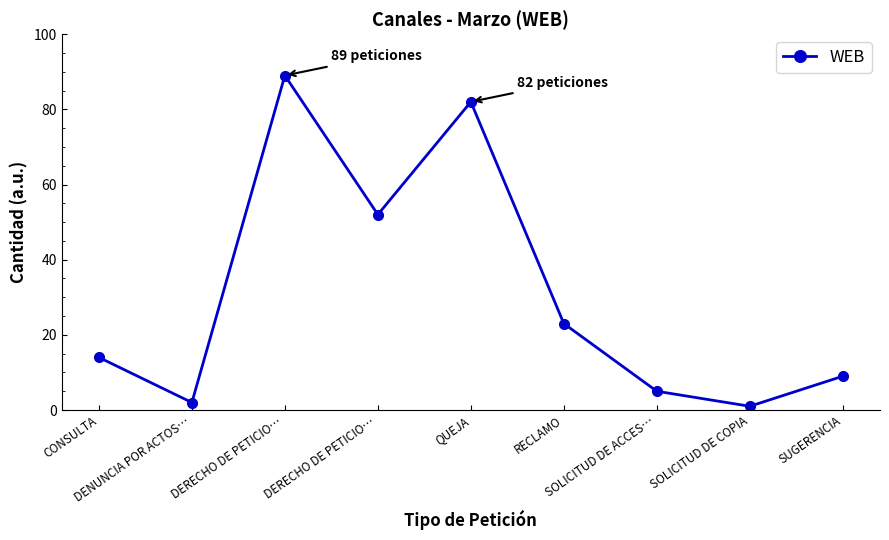

How many values are below 14?

4